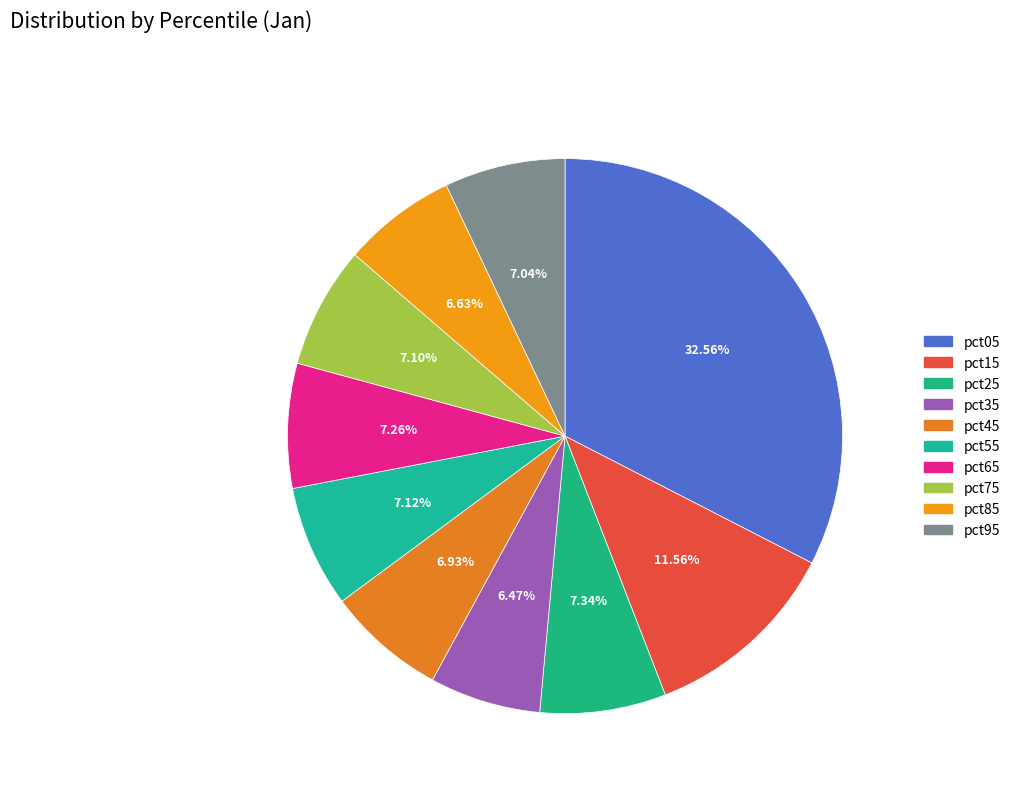

How many slices are in this pie chart?

10